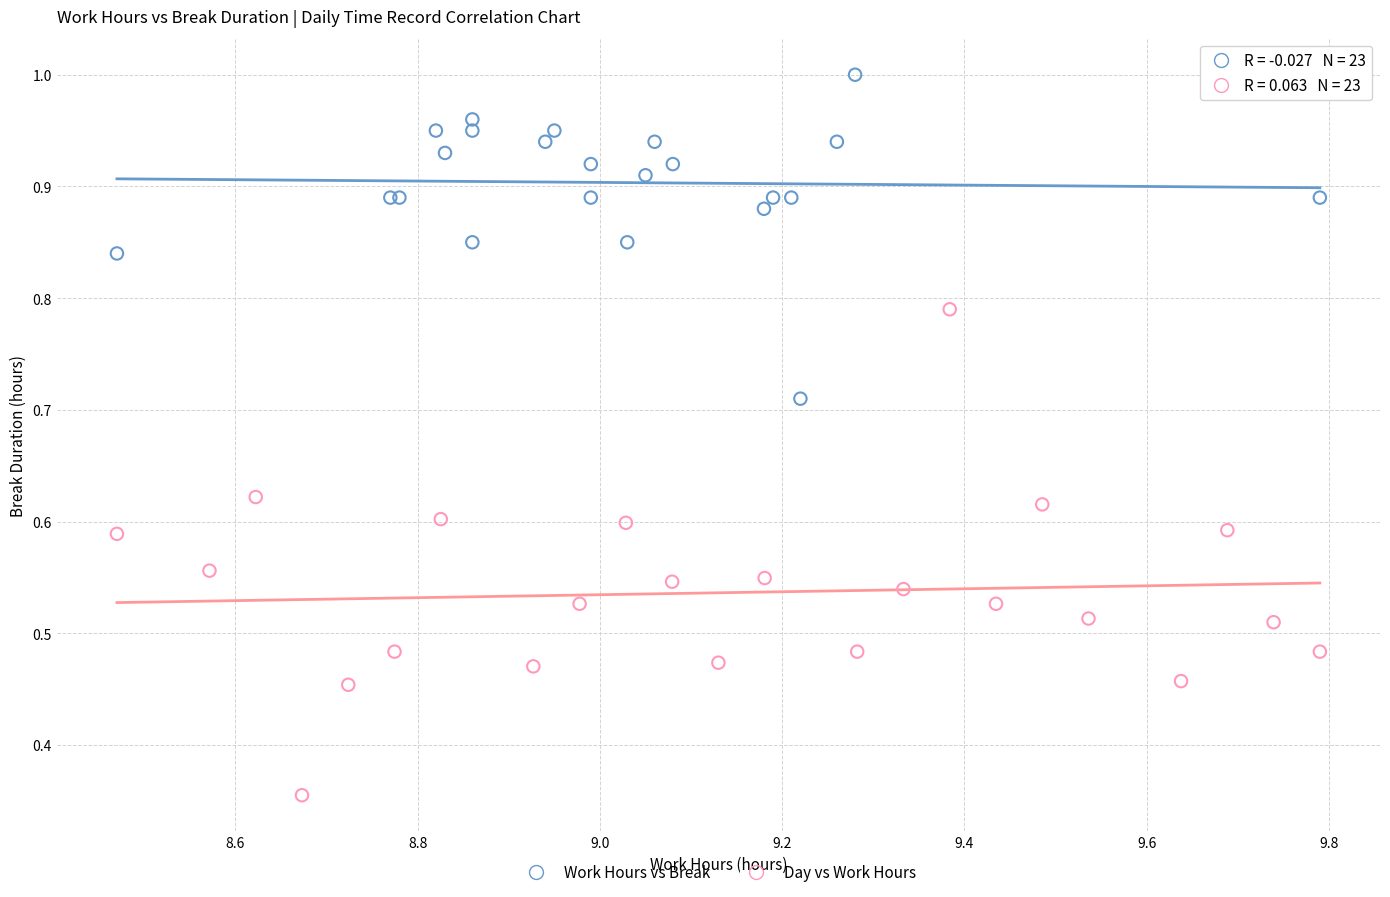

Which series contains the lowest Y value?

Day vs Work Hours